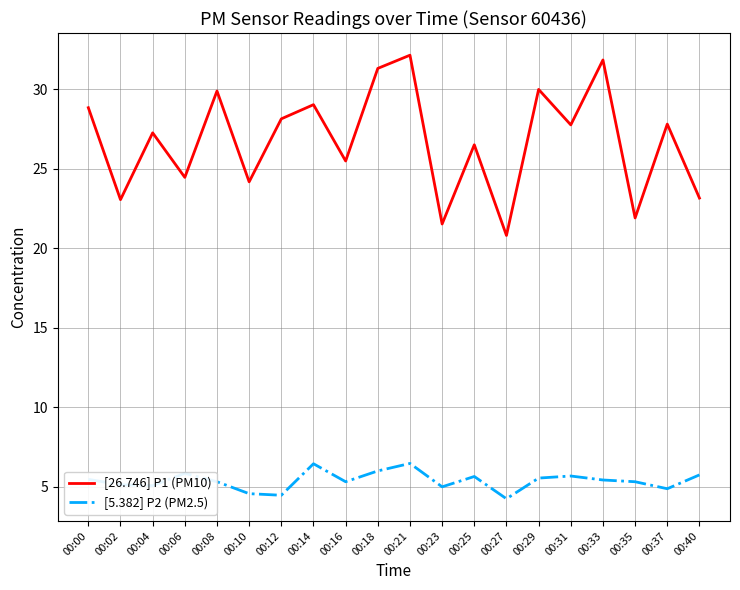

True or false: [5.382] P2 (PM2.5) and [26.746] P1 (PM10) cross at least once.

False